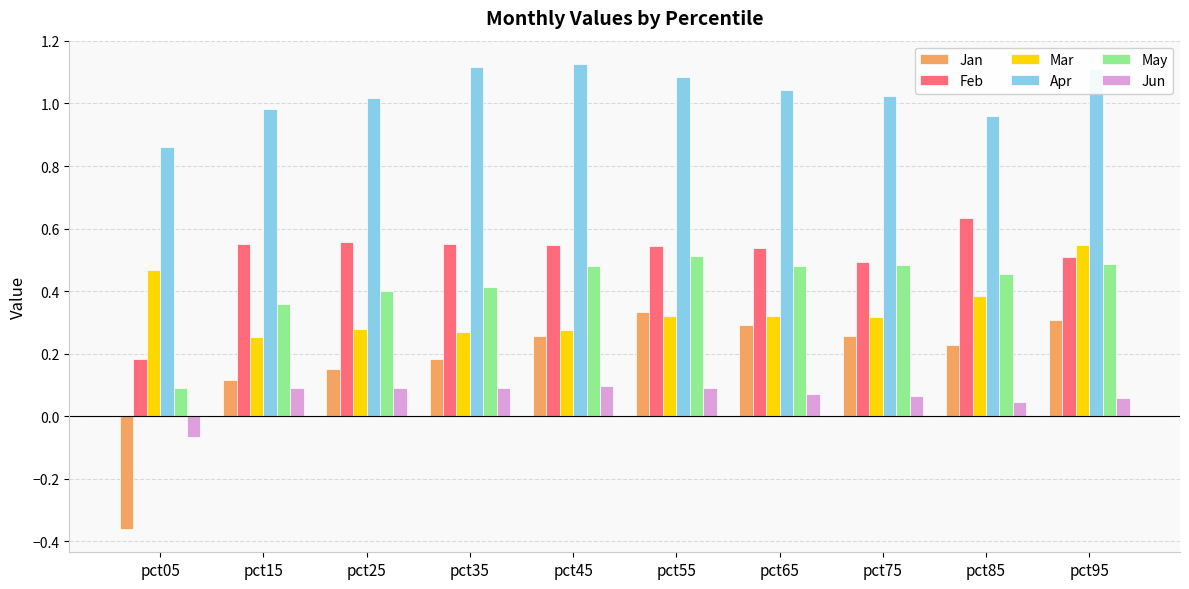

How many bars are there in total?

60